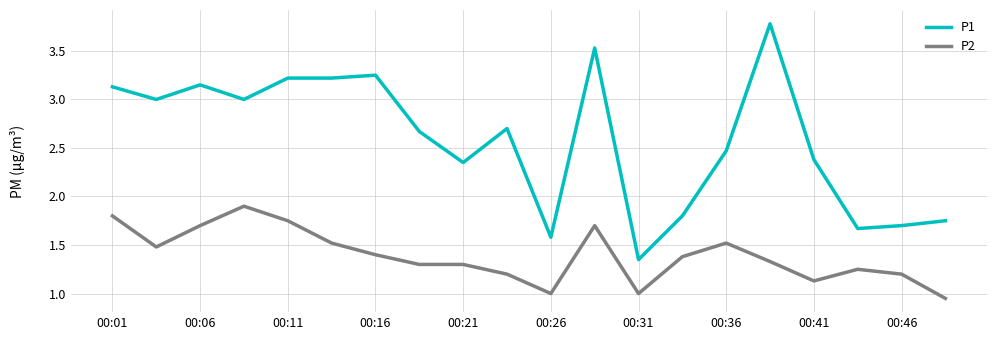

Which series has the largest range (max minus min)?

P1